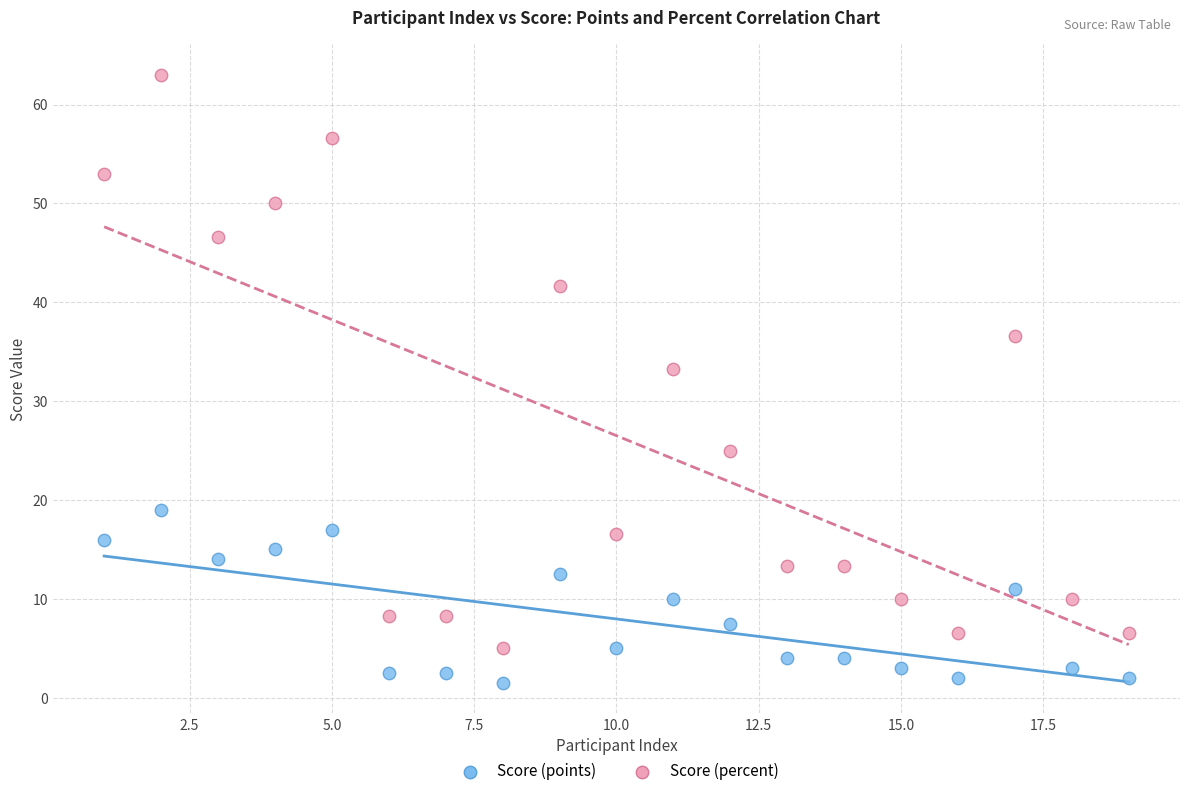

Which series contains the highest Y value?

Score (percent)